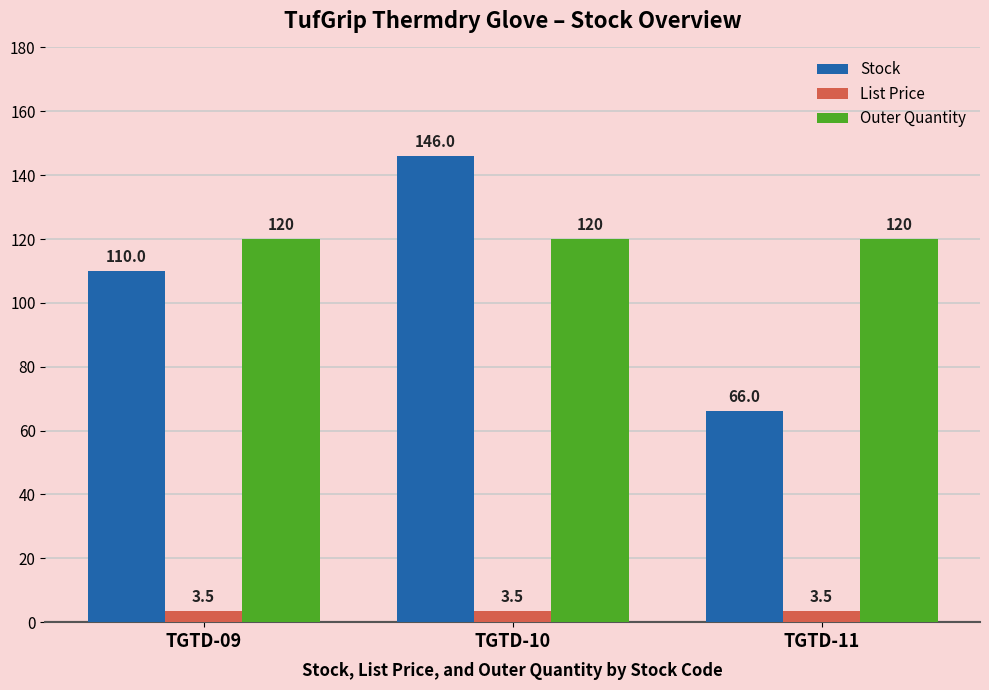

What is the maximum value shown in the chart?

146.0